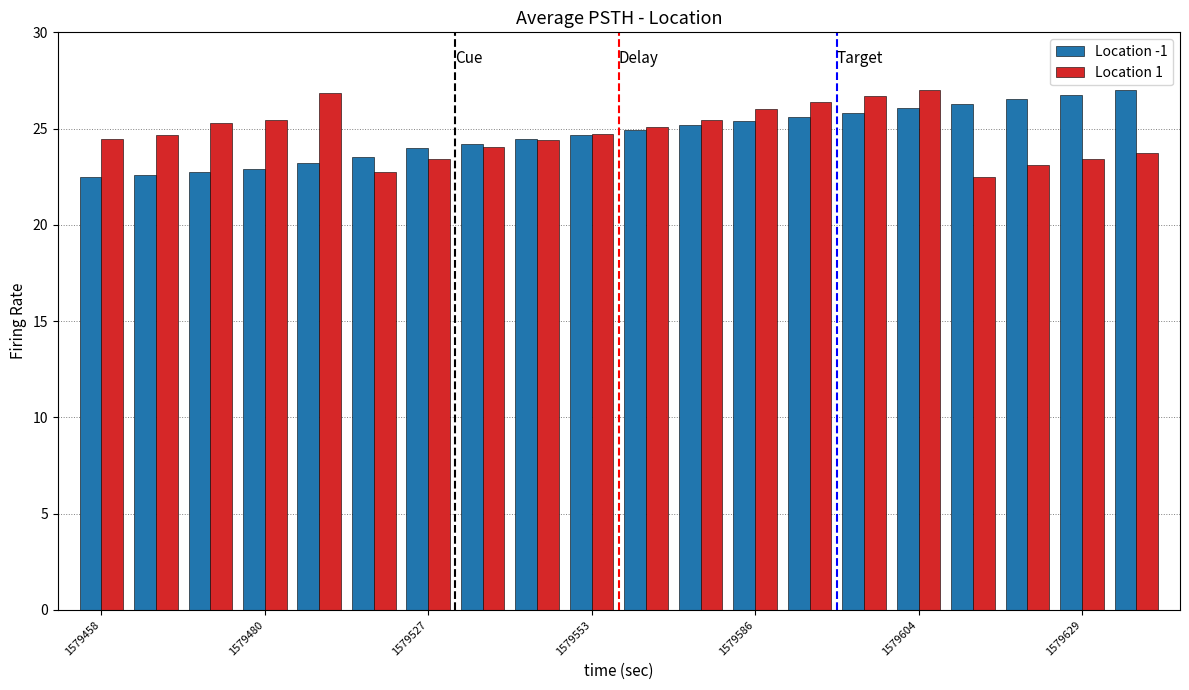

What is the greatest value displayed?

27.0